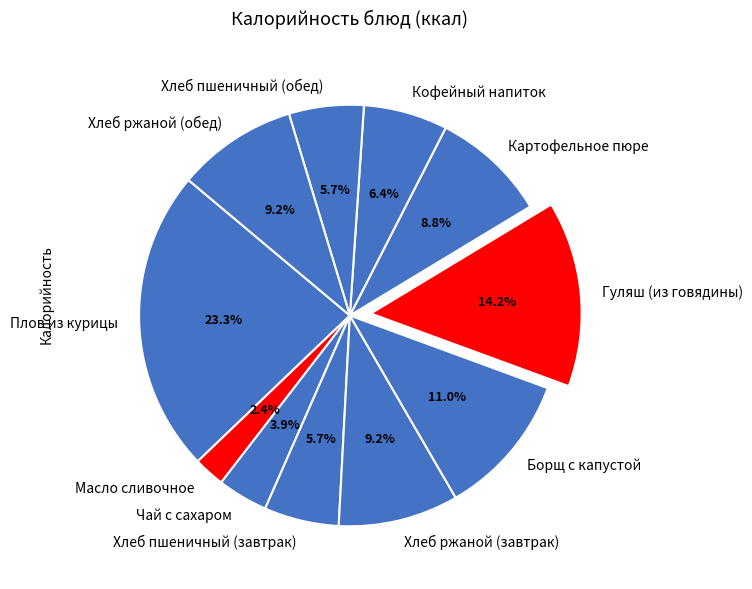

To the nearest percent, what is the difference between the largest and smallest slice percentages?

21%